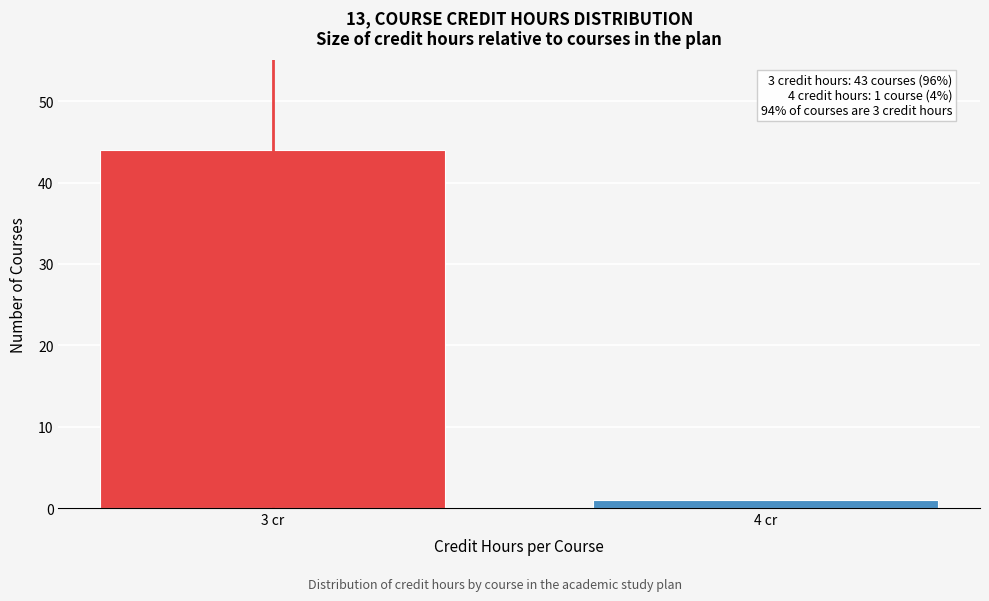

Reading left to right, extract all data points from this chart.

3 cr=44	4 cr=1